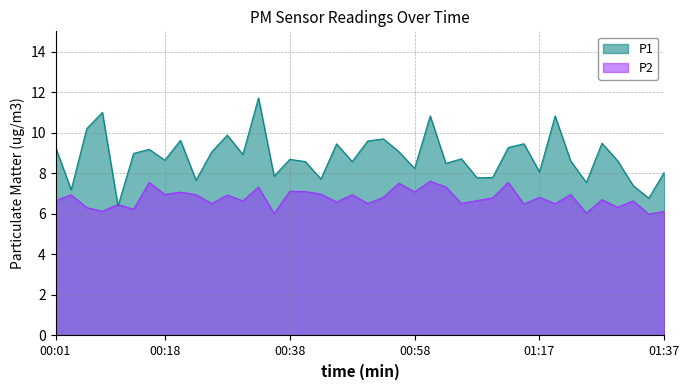

At which category does P2 reach its first local peak?

00:03